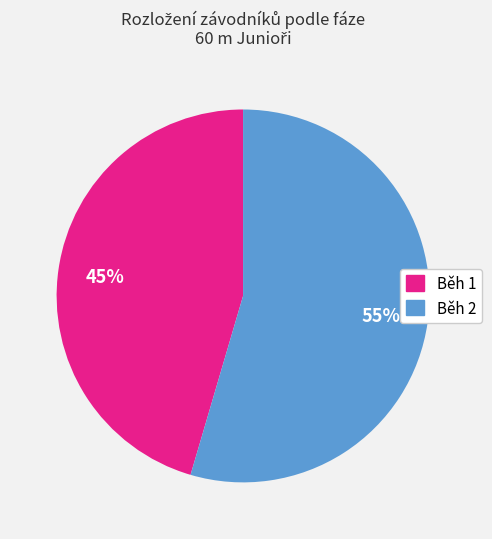

What percentage is the Běh 2 slice, to the nearest percent?

55%